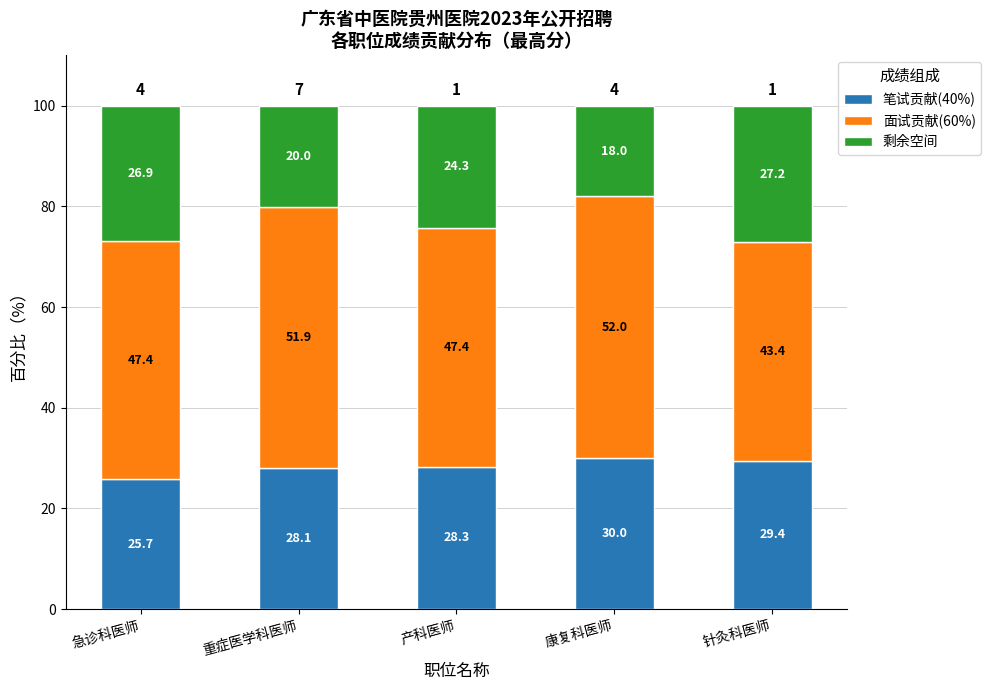

What is the total value across all series at 康复科医师?

100.0